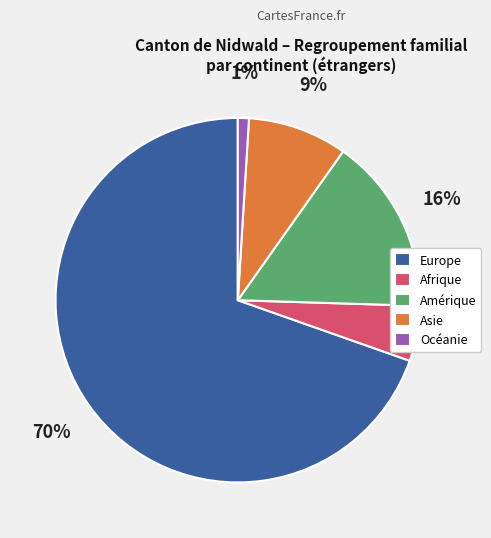

Between Afrique and Asie, which is larger?

Asie